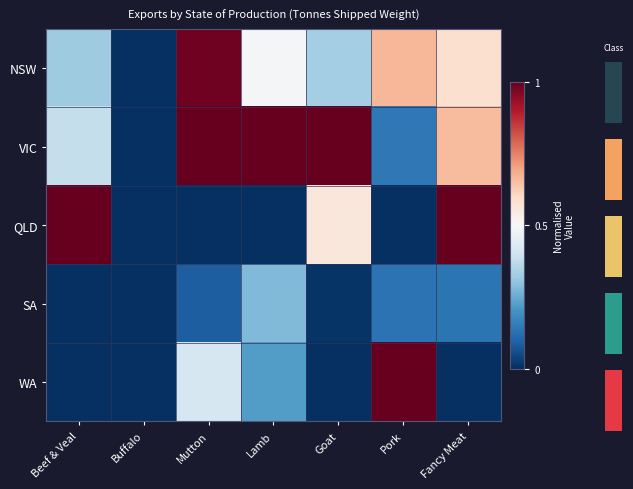

Which series has the largest range (max minus min)?

VIC